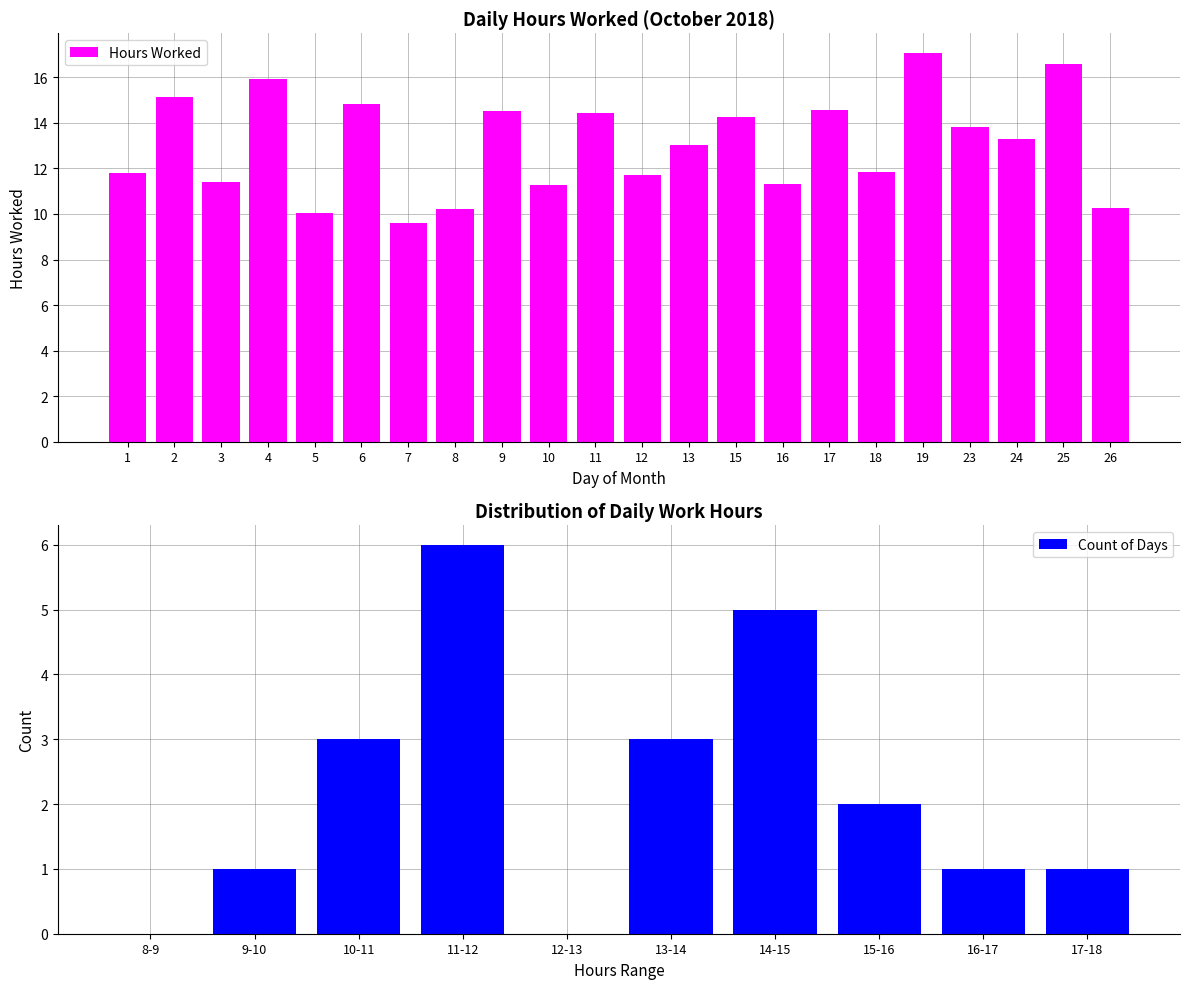

The value at 13 is 13.0. True or false?

True